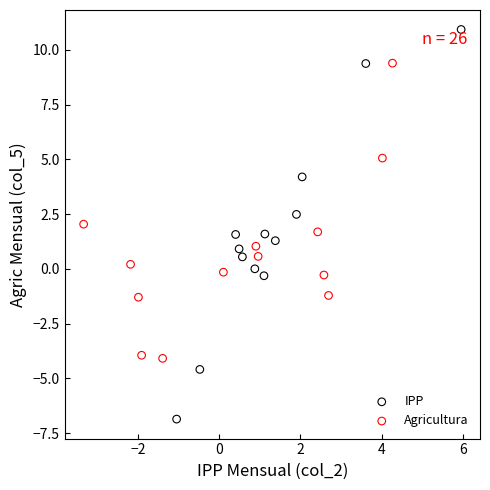

Which series has the widest spread of Y values?

IPP